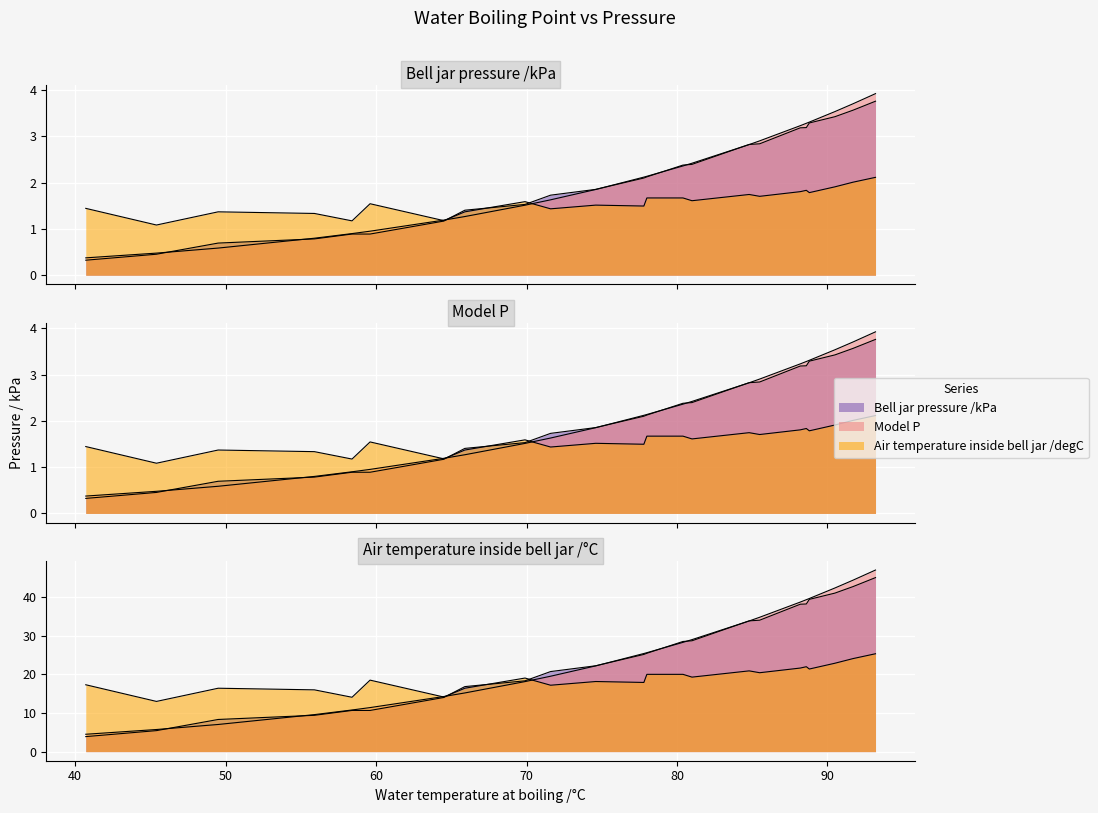

Is it true that Air temperature inside bell jar /degC equals 2.0 at 65.9?

False